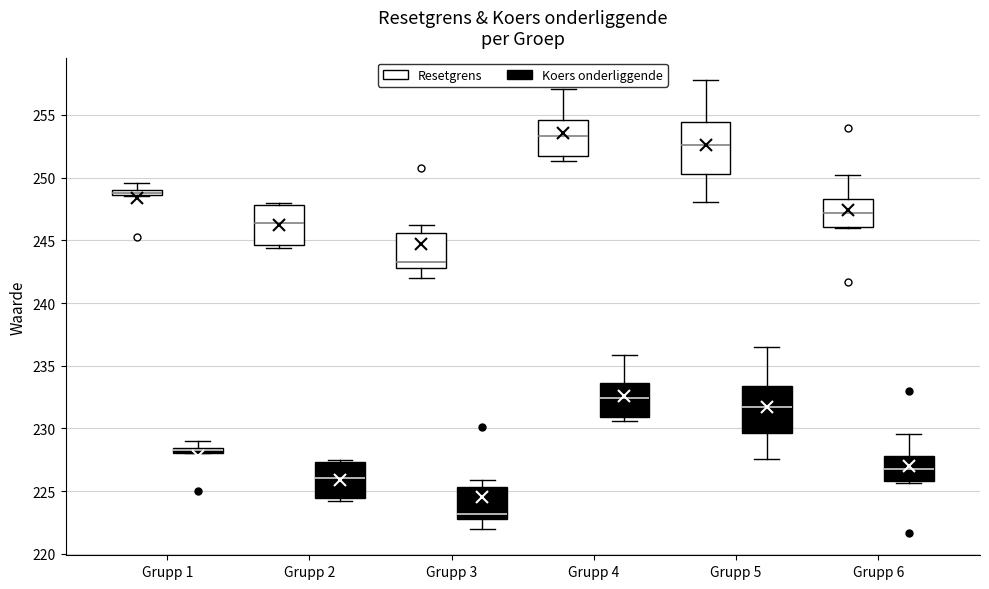

Where is the upper edge of the box for Grupp 4 (Koers onderliggende) on the y-axis? The values are not printed on the chart, so give them approximately, as read against the axis.

233.5